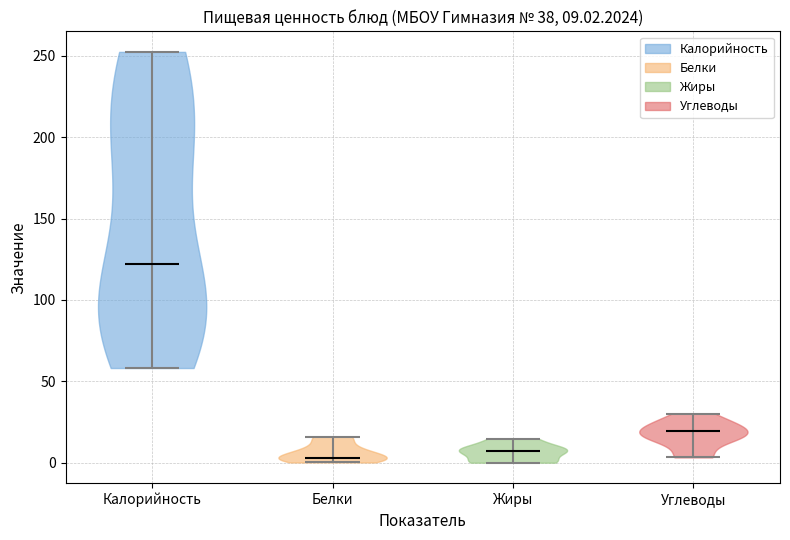

Which violin has the highest median line?

Калорийность